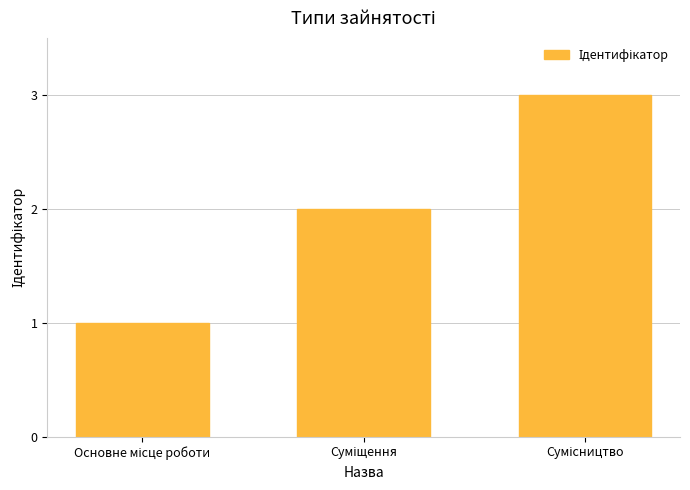

What is the sum of all values?

6